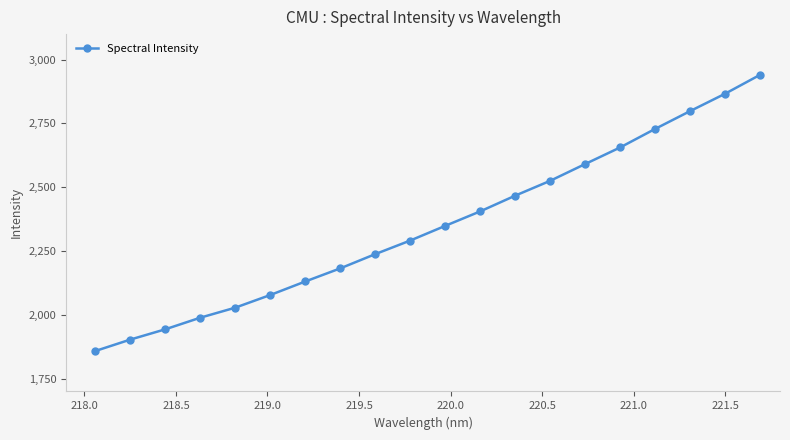

What is the greatest value displayed?

2940.1